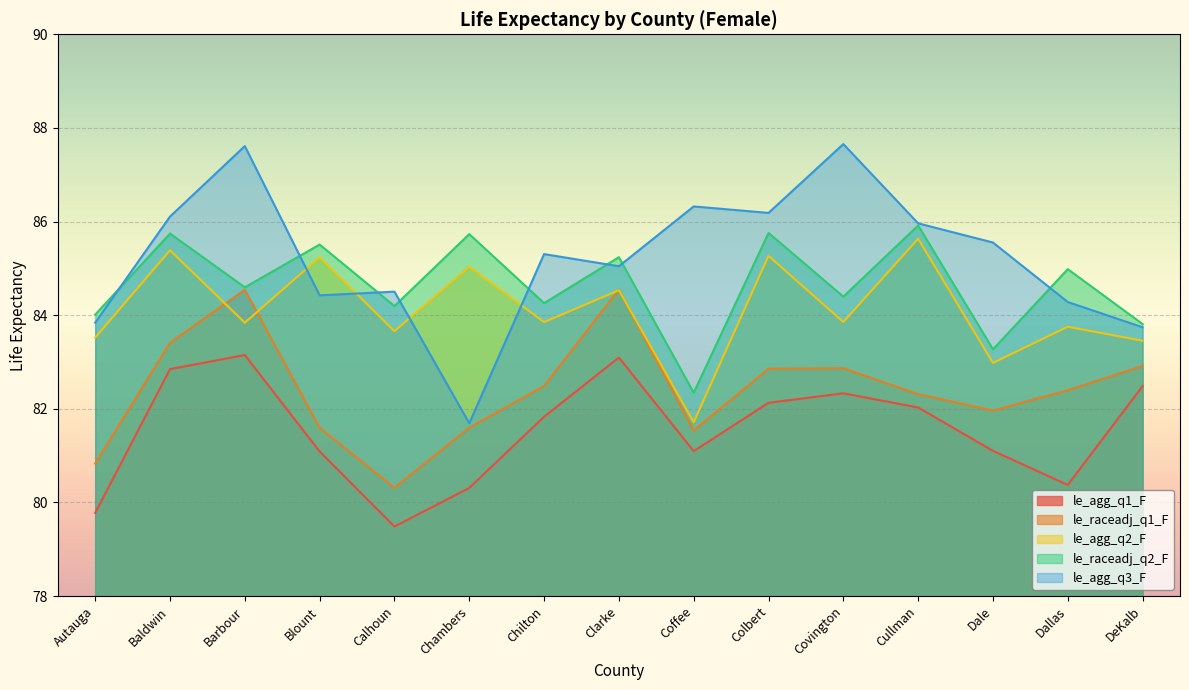

True or false: le_raceadj_q1_F and le_agg_q1_F intersect in this chart.

False